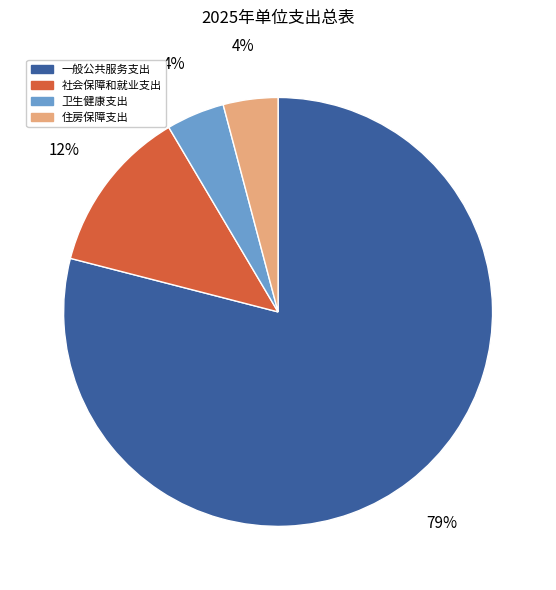

Do 卫生健康支出 and 一般公共服务支出 together represent more than half of the pie?

Yes